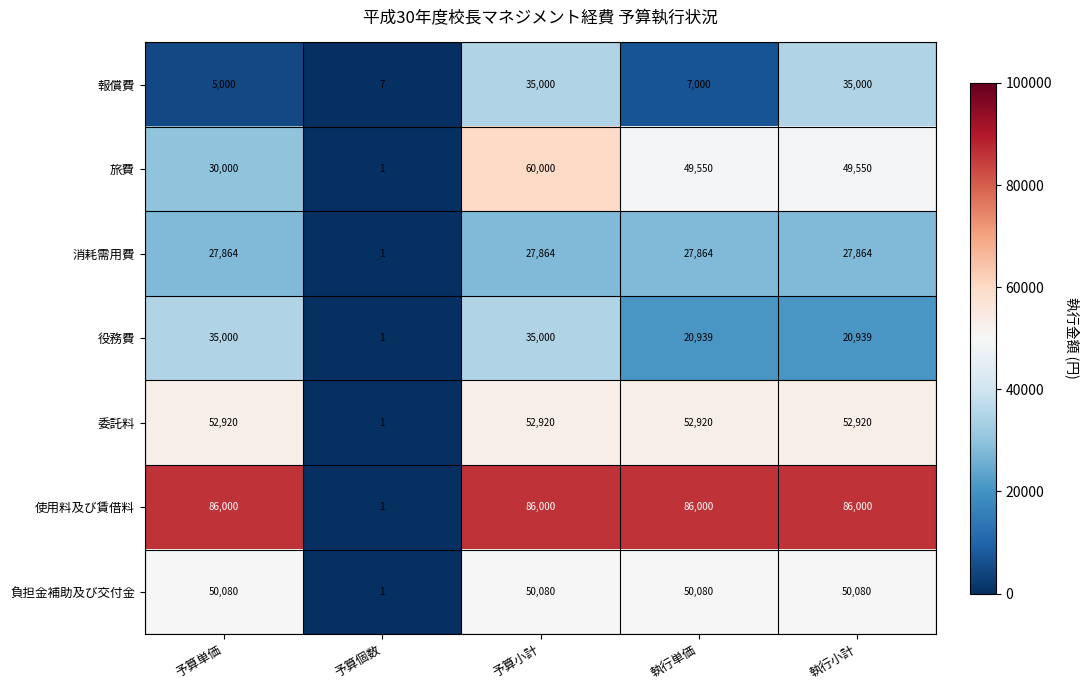

Between 予算個数 and 執行単価, which series saw the biggest shift?

使用料及び賃借料